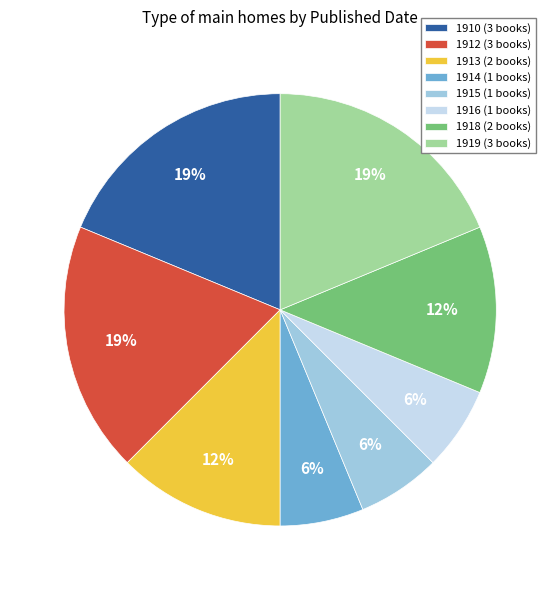

What is the ratio of the value at 1915 (1 books) to the value at 1916 (1 books)?

1.0